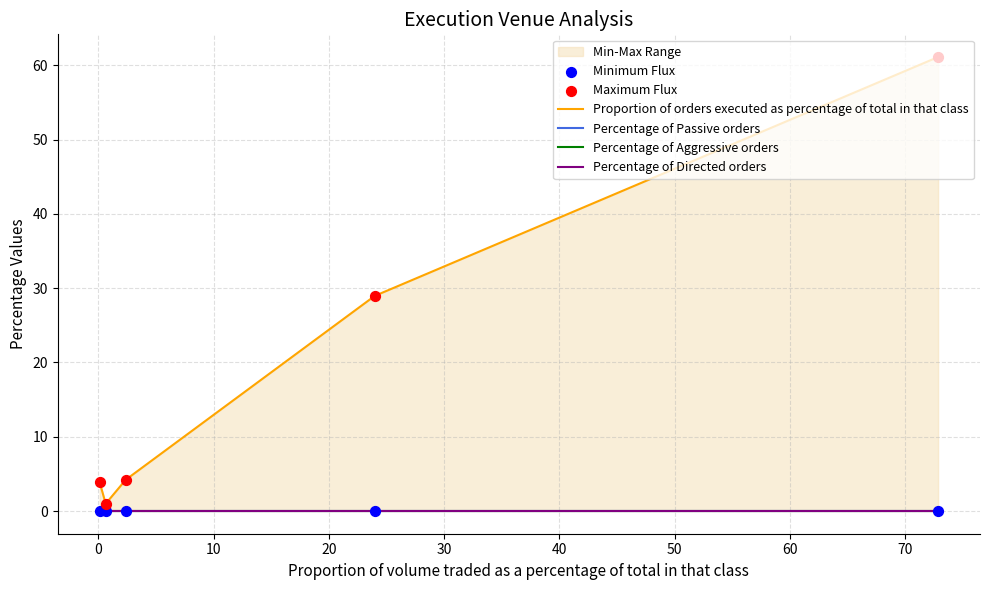

Which series has the largest Y range (max minus min)?

Proportion of orders executed as percentage of total in that class